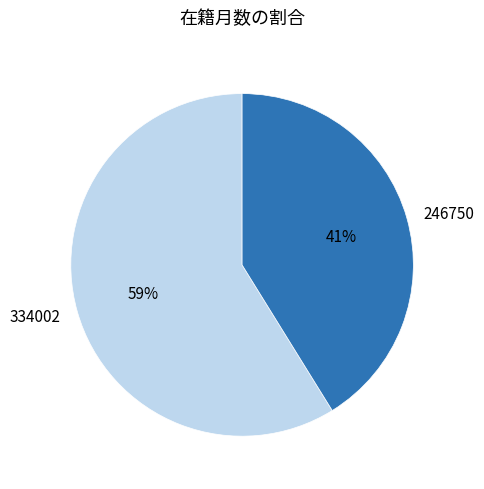

Is the sum of 246750 and 334002 greater than half?

Yes